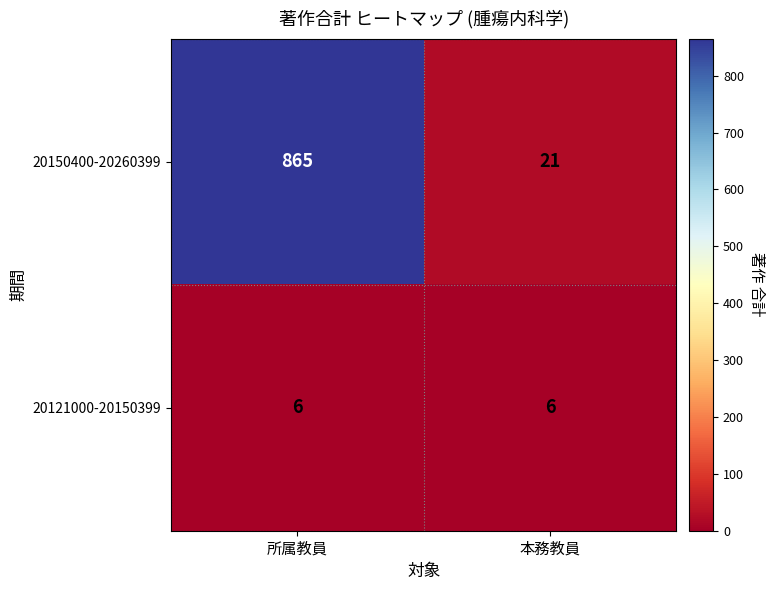

At which category is the sum across all series the highest?

所属教員